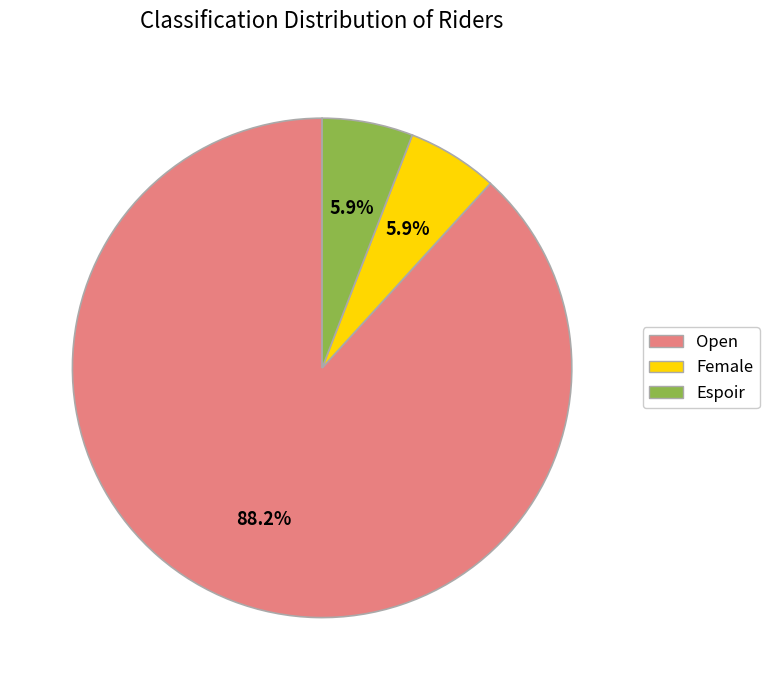

To the nearest percent, what is the difference between the largest and smallest slice percentages?

82%